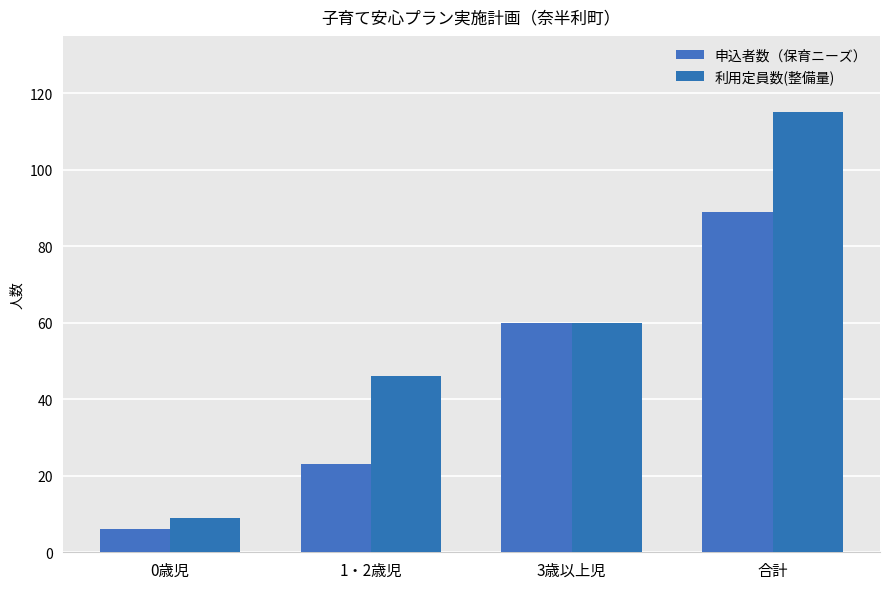

Rank the series at 0歳児 from lowest to highest value.

申込者数（保育ニーズ）, 利用定員数(整備量)